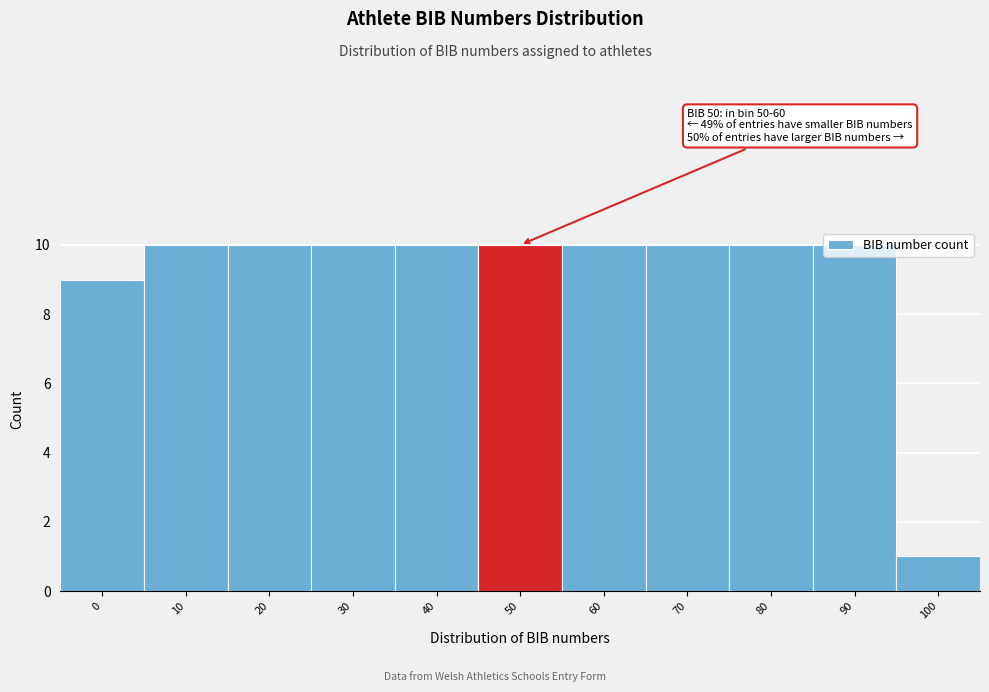

True or false: the data shows 1 at 100.

True